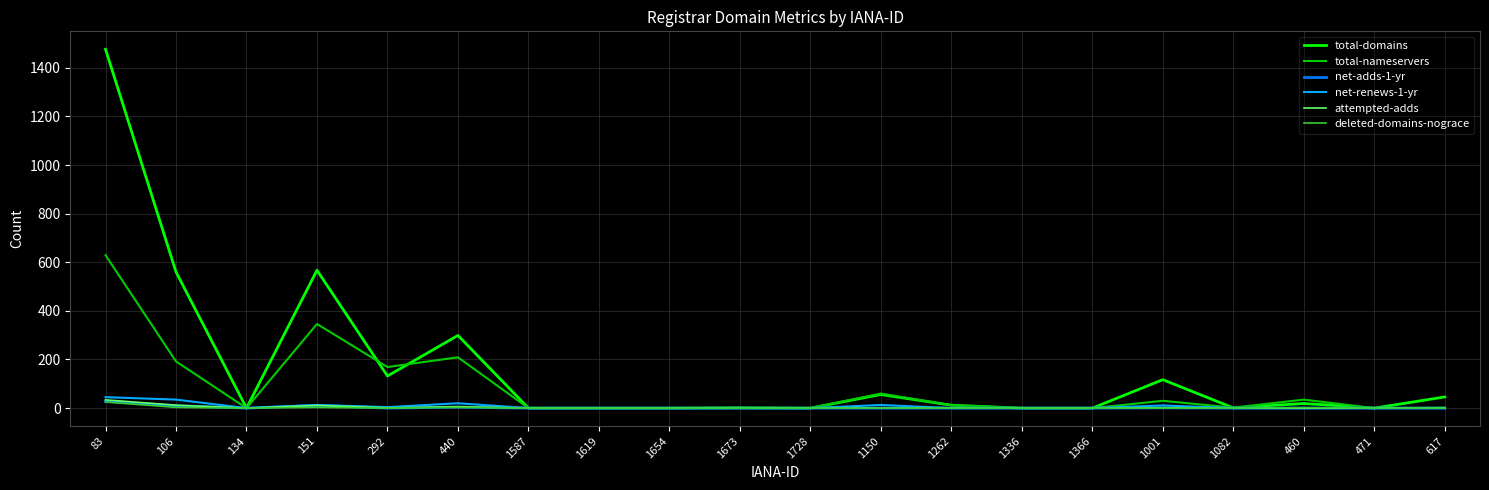

Read the net-renews-1-yr value at 151.

13